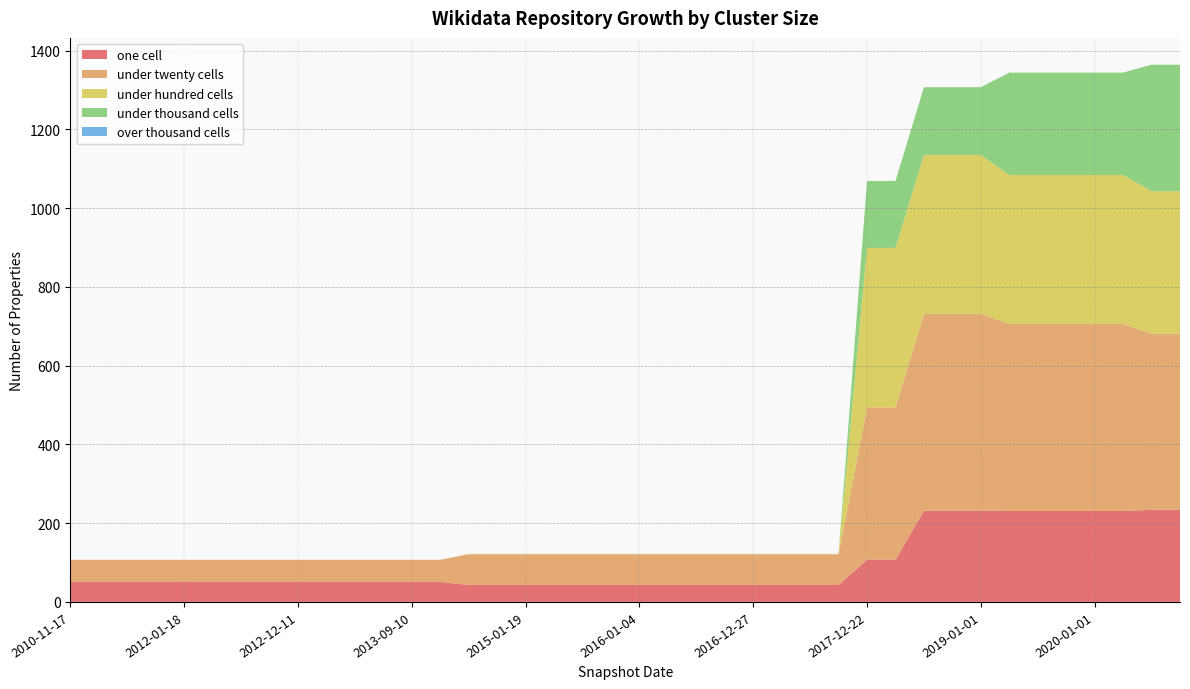

Reading left to right, list all the values displayed in this chart.

one_cell: 2010-11-17=51	2011-02-21=51	2011-06-10=51	2011-09-05=51	2012-01-18=51	2012-03-26=51	2012-07-13=51	2012-10-31=51	2012-12-11=51	2013-02-20=51	2013-05-21=51	2013-07-09=51	2013-09-10=51	2013-12-20=51	2014-03-28=43	2014-09-08=43	2015-01-19=43	2015-04-09=43	2015-07-03=43	2015-10-01=43	2016-01-04=43	2016-04-05=43	2016-07-04=43	2016-10-07=43	2016-12-27=43	2017-04-12=43	2017-07-24=43	2017-10-12=43	2017-12-22=107	2018-04-09=107	2018-07-11=232	2018-09-28=232	2019-01-01=232	2019-04-06=231	2019-07-01=231	2019-10-09=231	2020-01-01=231	2020-04-01=231	2020-07-01=234	2020-10-01=234
under_twenty_cells: 2010-11-17=56	2011-02-21=56	2011-06-10=56	2011-09-05=56	2012-01-18=56	2012-03-26=56	2012-07-13=56	2012-10-31=56	2012-12-11=56	2013-02-20=56	2013-05-21=56	2013-07-09=56	2013-09-10=56	2013-12-20=56	2014-03-28=78	2014-09-08=78	2015-01-19=78	2015-04-09=78	2015-07-03=78	2015-10-01=78	2016-01-04=78	2016-04-05=78	2016-07-04=78	2016-10-07=78	2016-12-27=78	2017-04-12=78	2017-07-24=78	2017-10-12=78	2017-12-22=387	2018-04-09=387	2018-07-11=499	2018-09-28=499	2019-01-01=499	2019-04-06=475	2019-07-01=475	2019-10-09=475	2020-01-01=475	2020-04-01=475	2020-07-01=447	2020-10-01=447
under_hundred_cells: 2010-11-17=0	2011-02-21=0	2011-06-10=0	2011-09-05=0	2012-01-18=0	2012-03-26=0	2012-07-13=0	2012-10-31=0	2012-12-11=0	2013-02-20=0	2013-05-21=0	2013-07-09=0	2013-09-10=0	2013-12-20=0	2014-03-28=1	2014-09-08=1	2015-01-19=1	2015-04-09=1	2015-07-03=1	2015-10-01=1	2016-01-04=1	2016-04-05=1	2016-07-04=1	2016-10-07=1	2016-12-27=1	2017-04-12=1	2017-07-24=1	2017-10-12=1	2017-12-22=405	2018-04-09=405	2018-07-11=404	2018-09-28=404	2019-01-01=404	2019-04-06=378	2019-07-01=378	2019-10-09=378	2020-01-01=378	2020-04-01=378	2020-07-01=362	2020-10-01=362
under_thousand_cells: 2010-11-17=0	2011-02-21=0	2011-06-10=0	2011-09-05=0	2012-01-18=0	2012-03-26=0	2012-07-13=0	2012-10-31=0	2012-12-11=0	2013-02-20=0	2013-05-21=0	2013-07-09=0	2013-09-10=0	2013-12-20=0	2014-03-28=0	2014-09-08=0	2015-01-19=0	2015-04-09=0	2015-07-03=0	2015-10-01=0	2016-01-04=0	2016-04-05=0	2016-07-04=0	2016-10-07=0	2016-12-27=0	2017-04-12=0	2017-07-24=0	2017-10-12=0	2017-12-22=170	2018-04-09=170	2018-07-11=172	2018-09-28=172	2019-01-01=172	2019-04-06=260	2019-07-01=260	2019-10-09=260	2020-01-01=260	2020-04-01=260	2020-07-01=321	2020-10-01=321
over_thousand_cells: 2010-11-17=0	2011-02-21=0	2011-06-10=0	2011-09-05=0	2012-01-18=0	2012-03-26=0	2012-07-13=0	2012-10-31=0	2012-12-11=0	2013-02-20=0	2013-05-21=0	2013-07-09=0	2013-09-10=0	2013-12-20=0	2014-03-28=0	2014-09-08=0	2015-01-19=0	2015-04-09=0	2015-07-03=0	2015-10-01=0	2016-01-04=0	2016-04-05=0	2016-07-04=0	2016-10-07=0	2016-12-27=0	2017-04-12=0	2017-07-24=0	2017-10-12=0	2017-12-22=0	2018-04-09=0	2018-07-11=0	2018-09-28=0	2019-01-01=0	2019-04-06=0	2019-07-01=0	2019-10-09=0	2020-01-01=0	2020-04-01=0	2020-07-01=0	2020-10-01=0